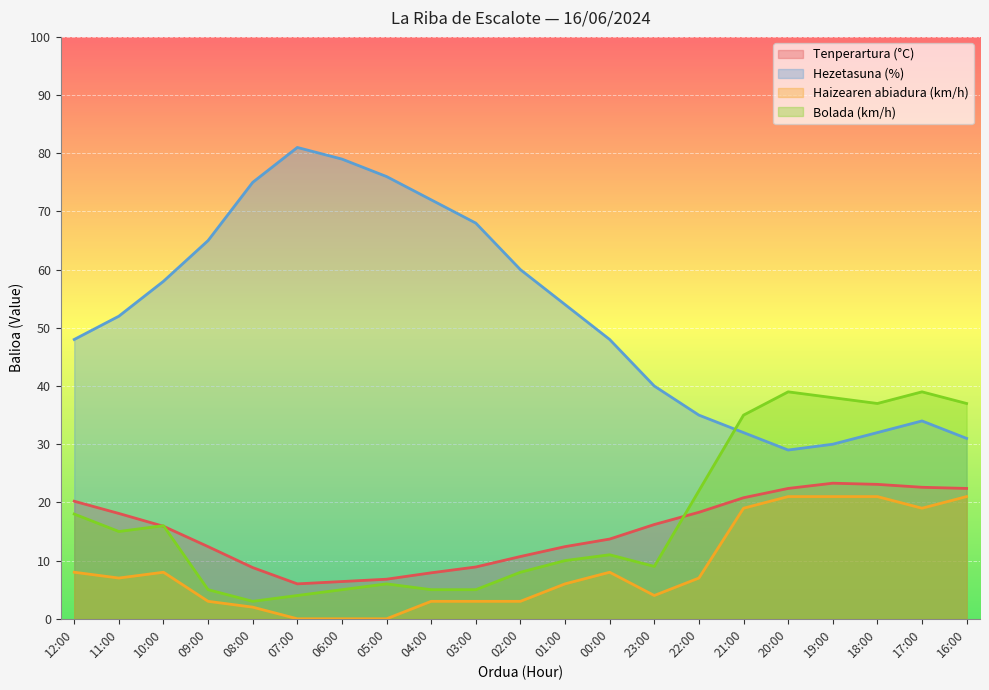

What are all the series names shown in the legend?

Tenperartura (°C), Hezetasuna (%), Haizearen abiadura (km/h), Bolada (km/h)